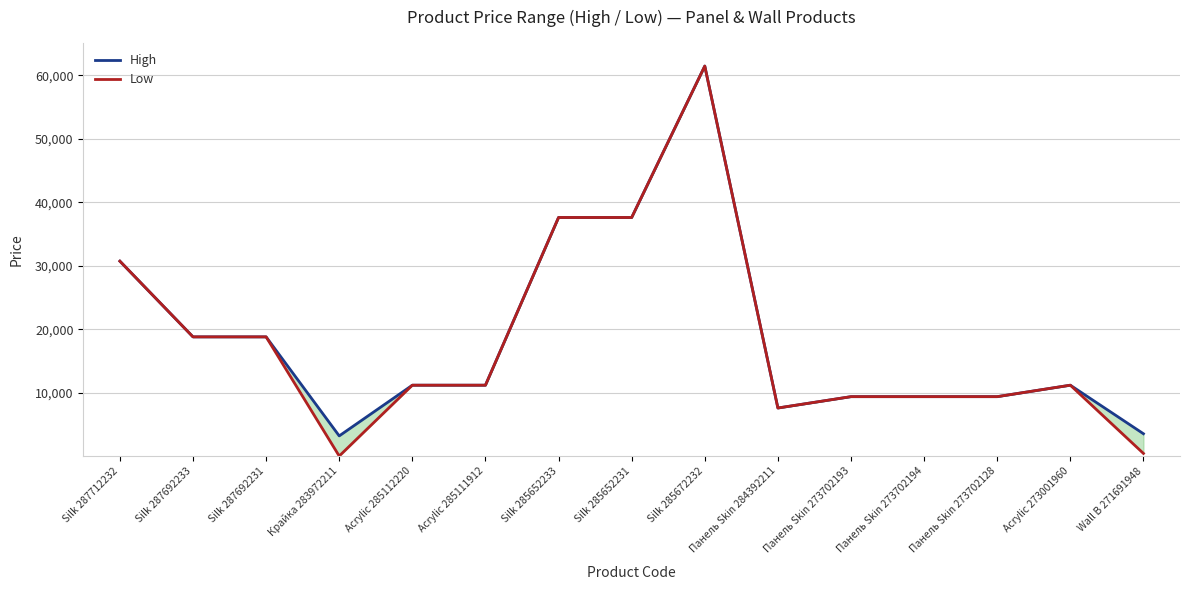

What is the maximum value for High?

61434.3